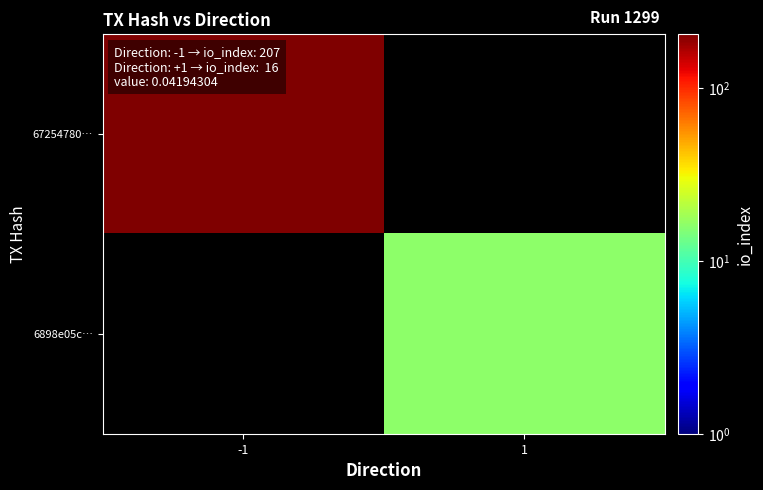

At which category does the chart reach its peak across all series?

-1